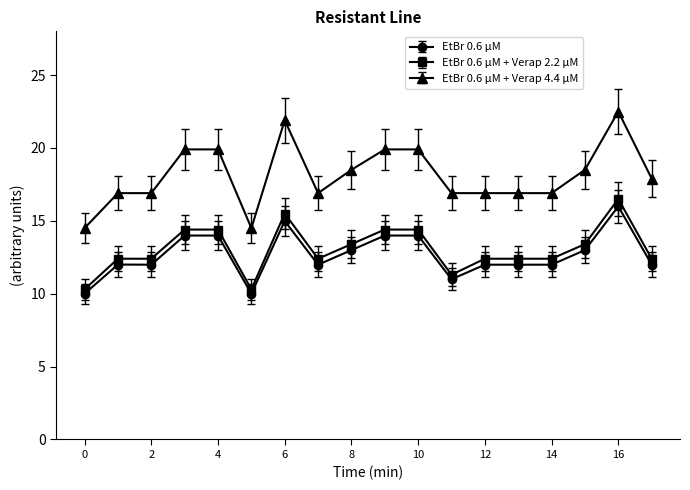

At how many categories does at least one series exceed 19?

6